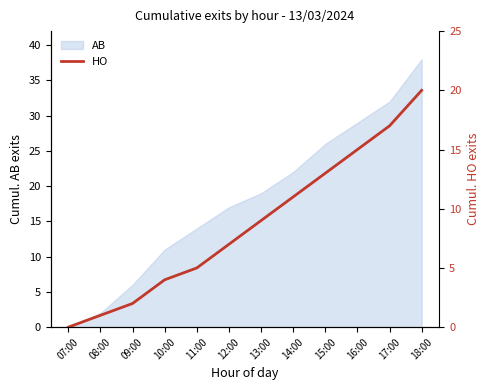

Does the chart display data point markers on the line(s)?

No